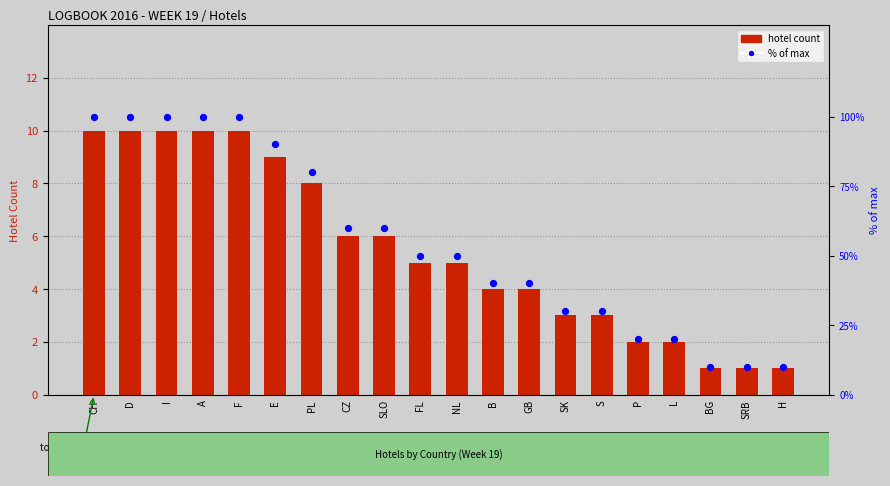

Which series contains the highest Y value?

% of max